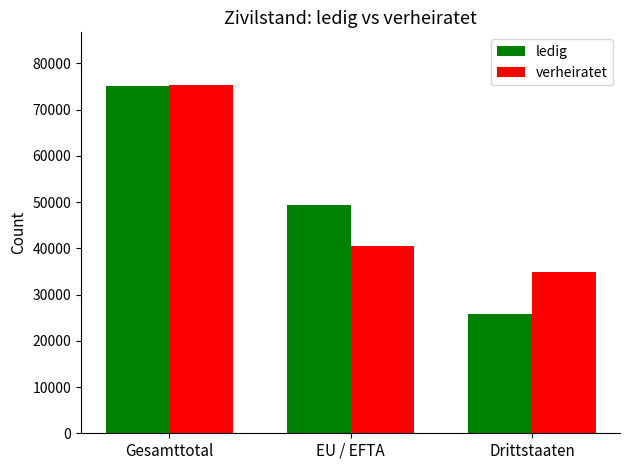

What is the lowest value of the ledig series?

25779